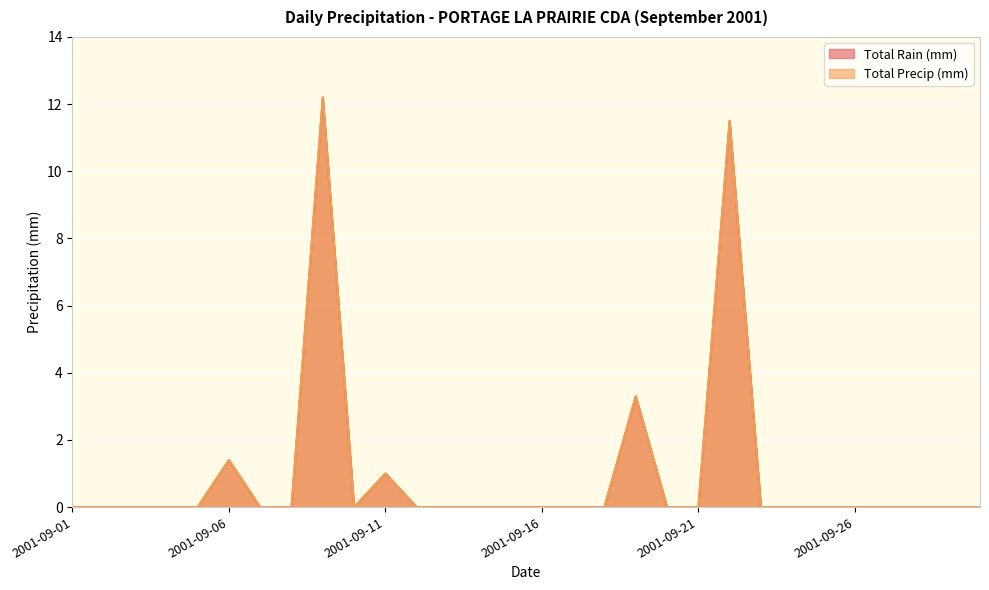

What is the sum of all Total Precip (mm) values?

29.4